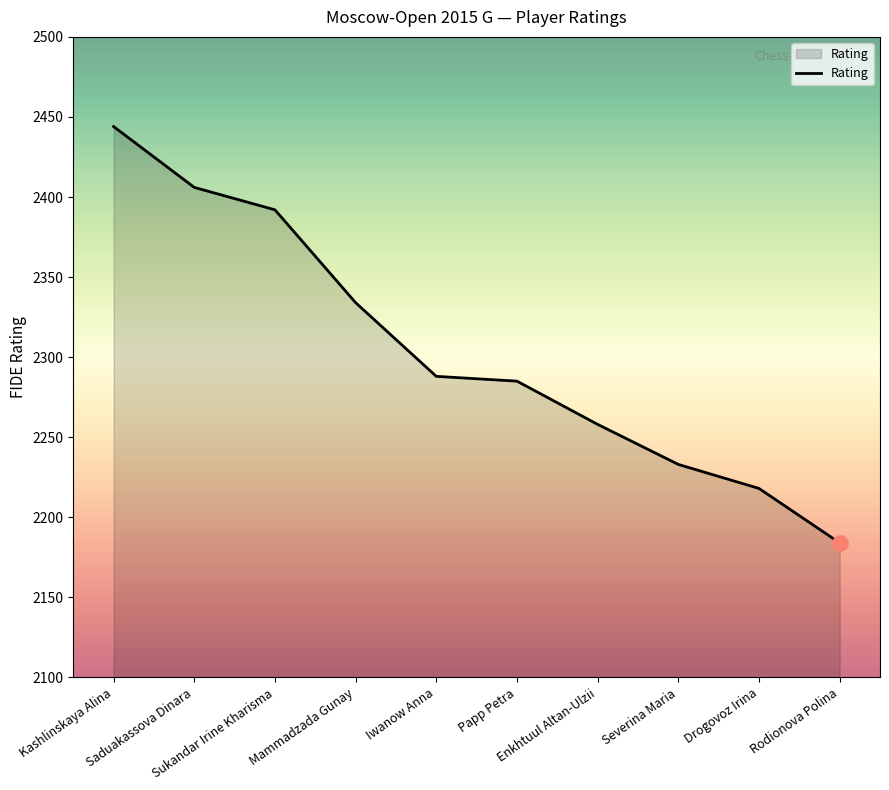

What is the ratio of the value at Drogovoz Irina to the value at Severina Maria?

1.0